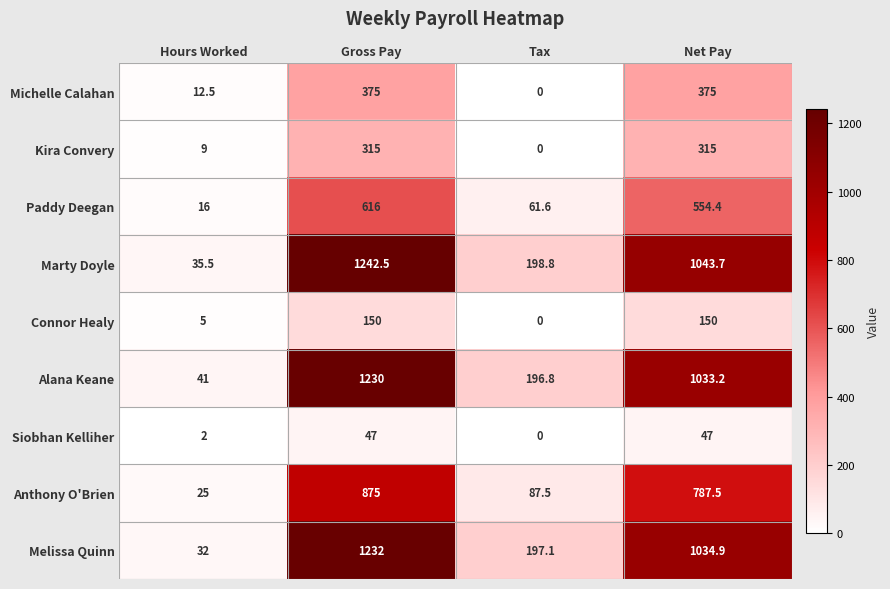

Is it true that Michelle Calahan equals 635.4 at Gross Pay?

False